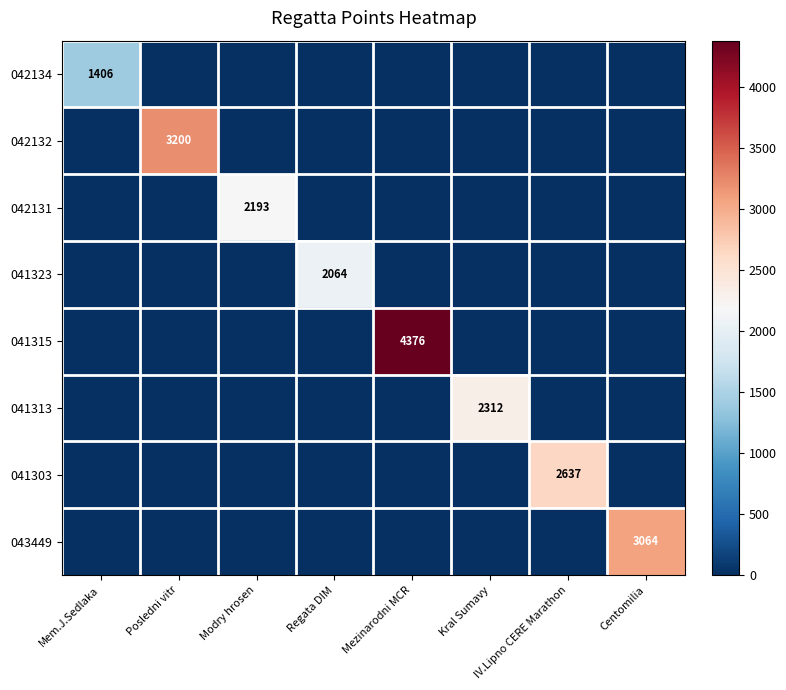

Is it true that 041313 equals 3350 at Kral Sumavy?

False